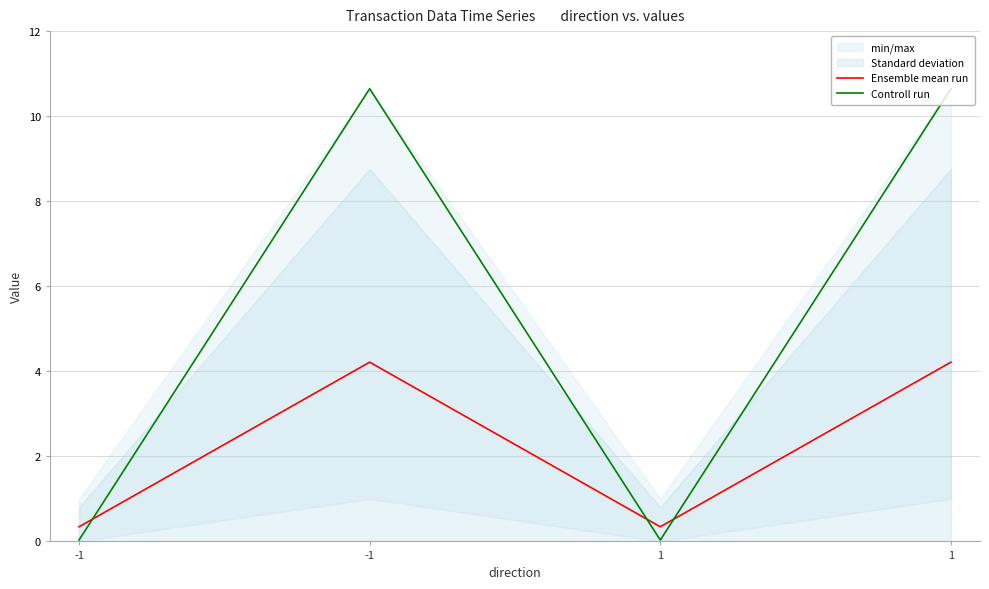

True or false: Controll run has a value of 4.3 at 1.

False